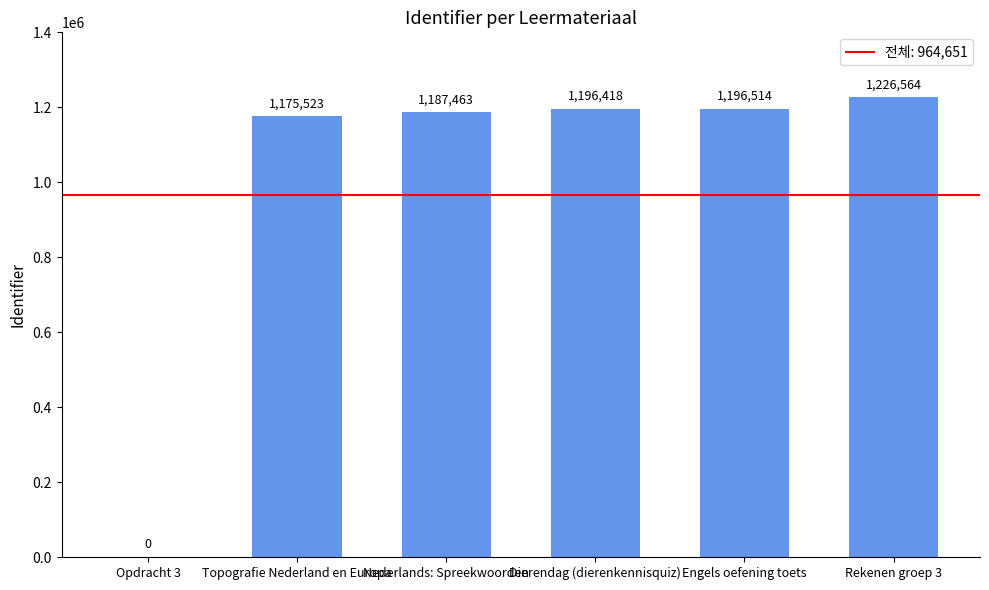

Read the value at Nederlands: Spreekwoorden, to the nearest 50.

1187450